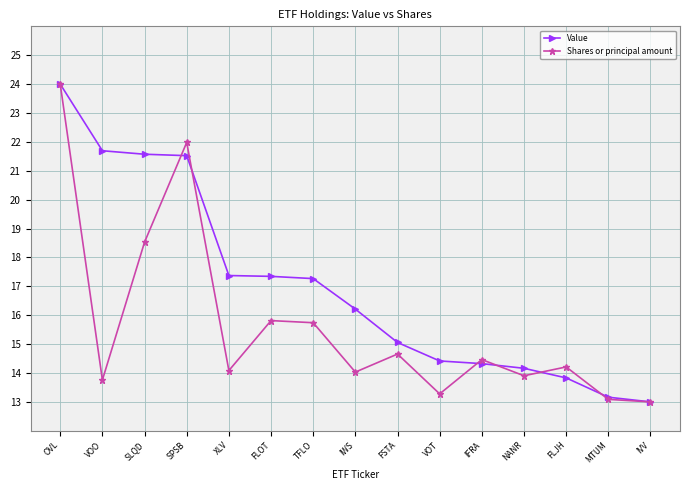

What is the approximate value of Shares or principal amount at SPSB?

22.0